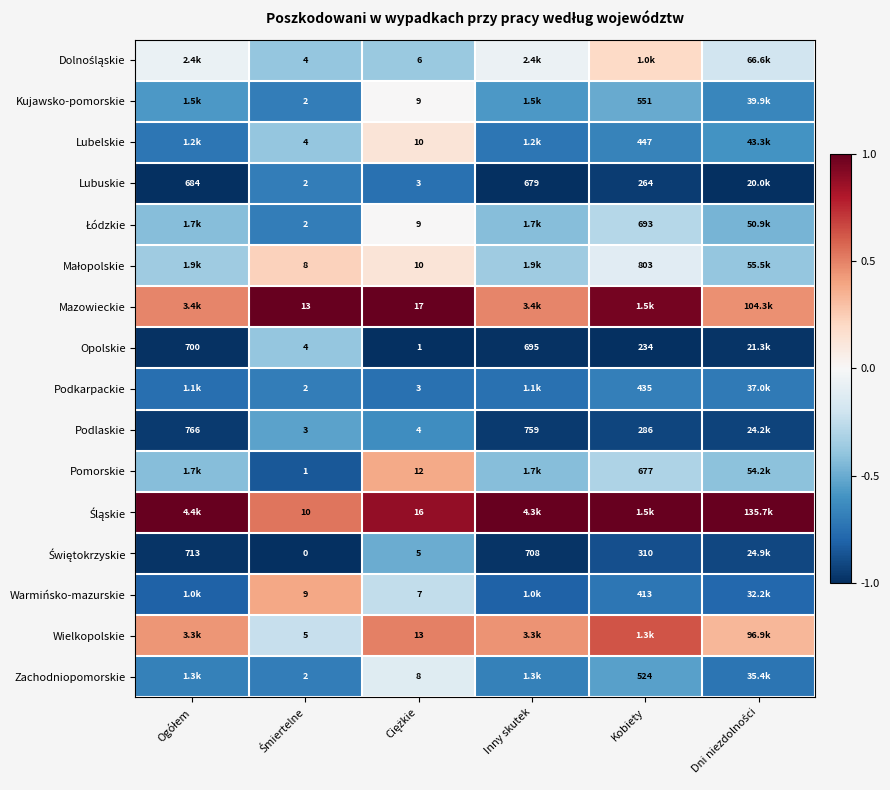

Between Ciężkie and Dni niezdolności, which is larger?

Dni niezdolności